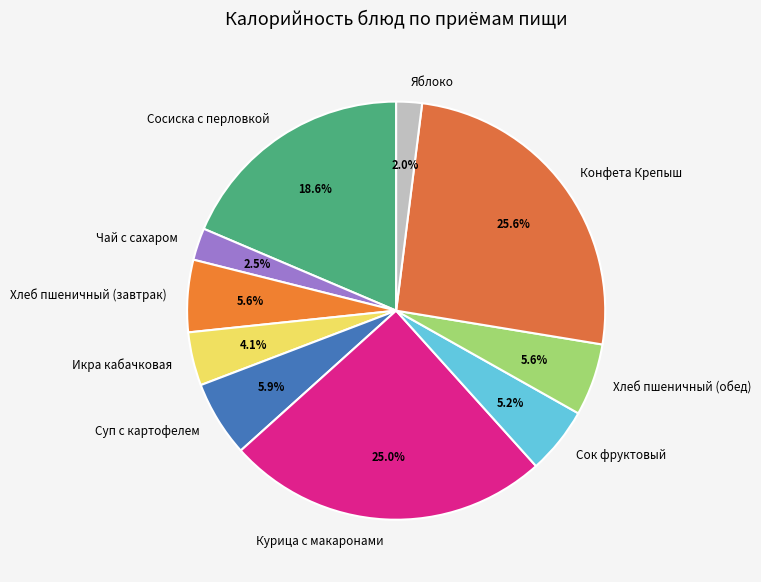

To the nearest percent, what is the difference between the Хлеб пшеничный (обед) and Икра кабачковая slice percentages?

1%